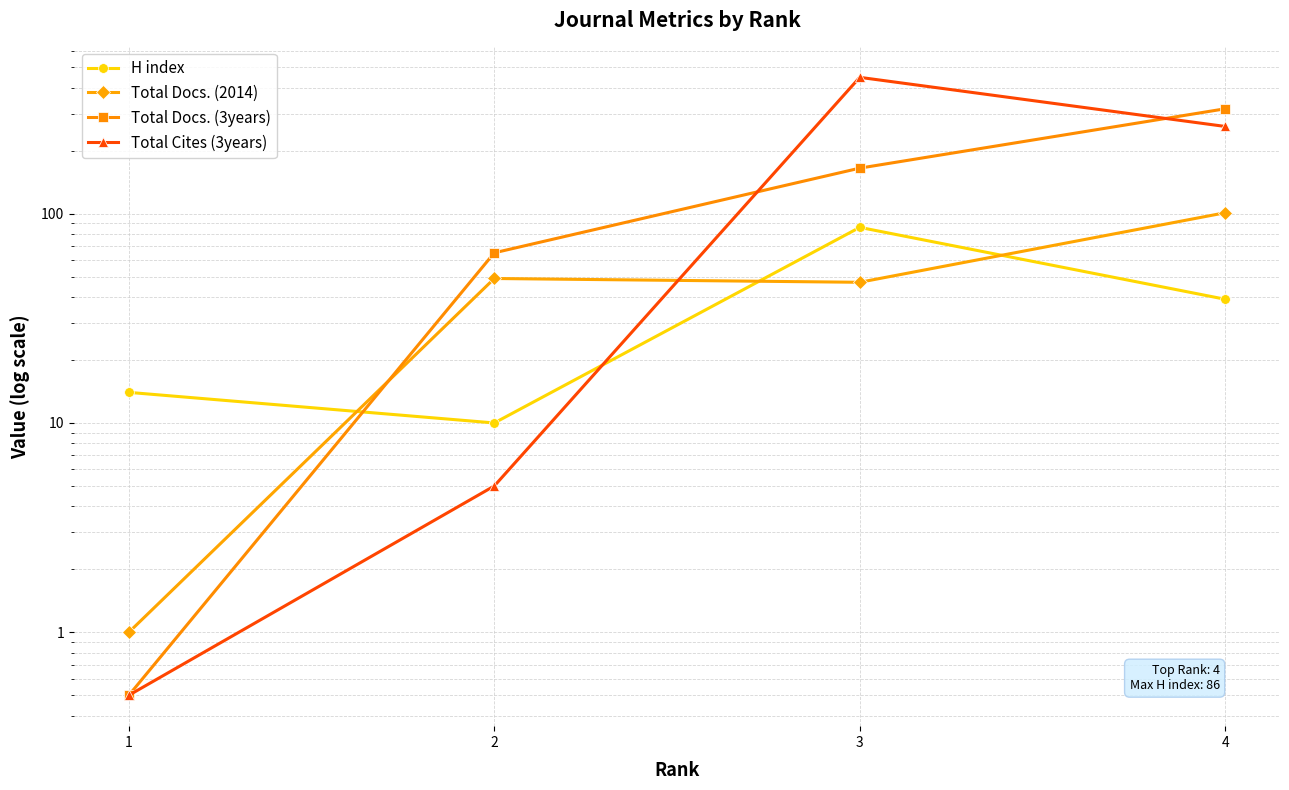

Where does the Total Docs. (3years) series first go above 165?

4